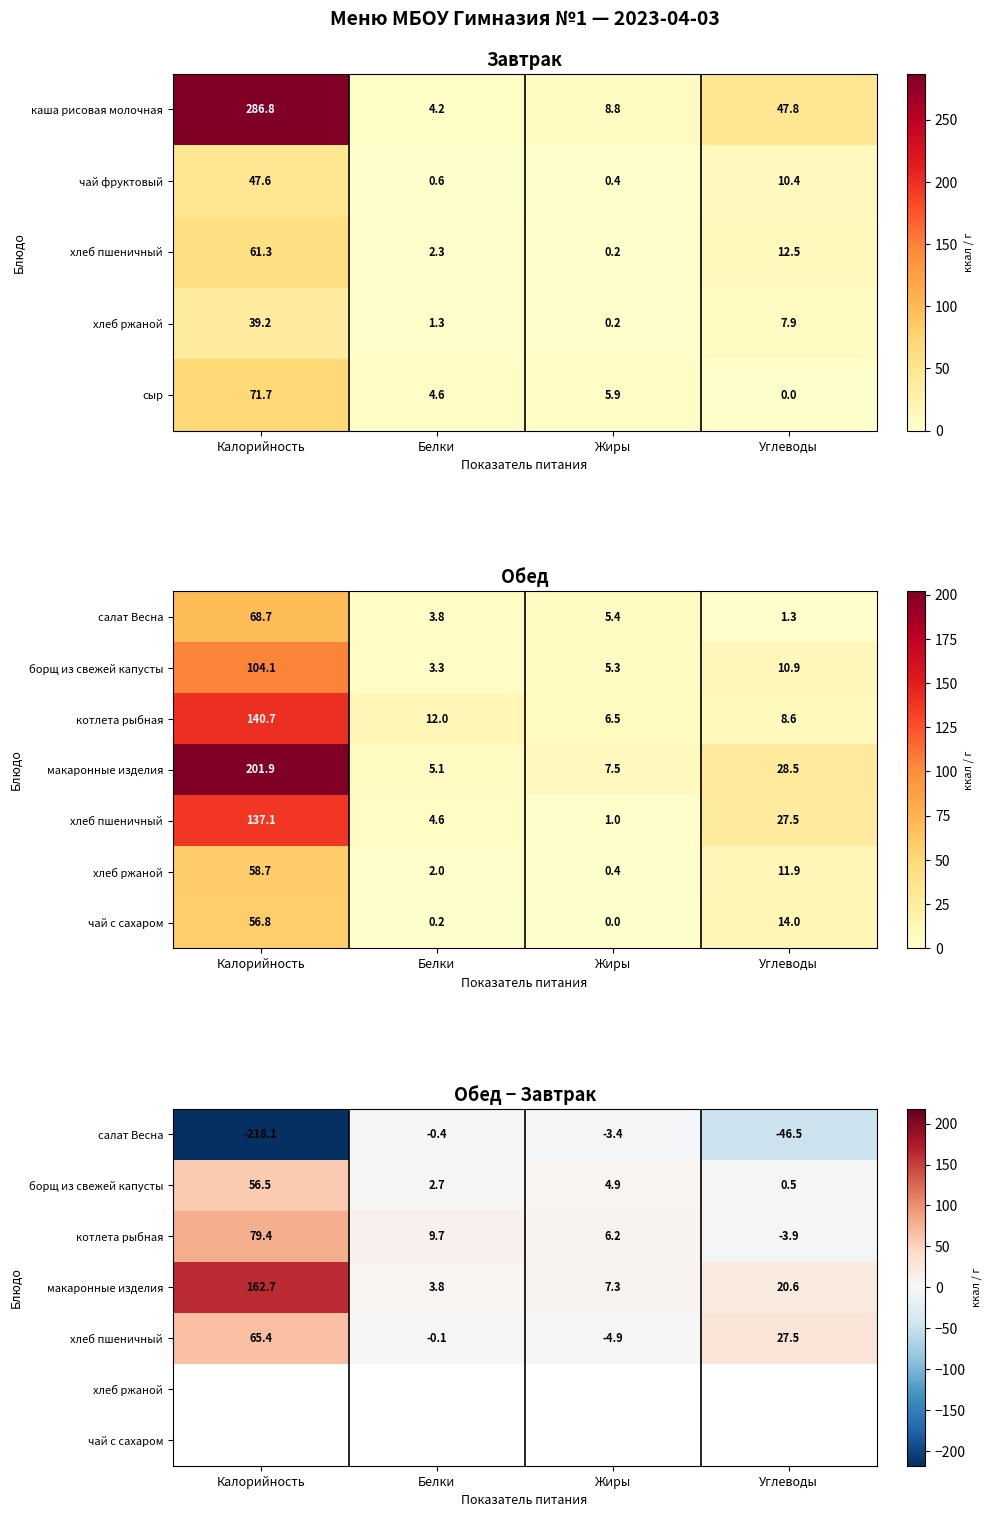

Is it true that каша рисовая молочная equals 471.7 at Калорийность?

False